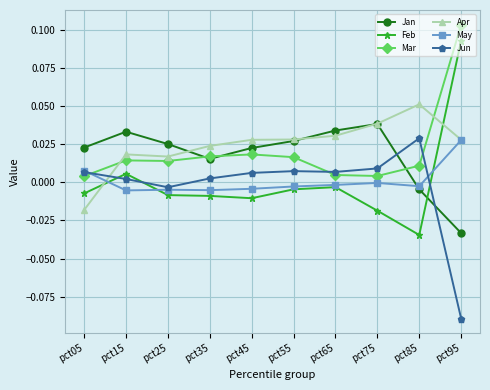

Does the chart display data point markers on the line(s)?

Yes